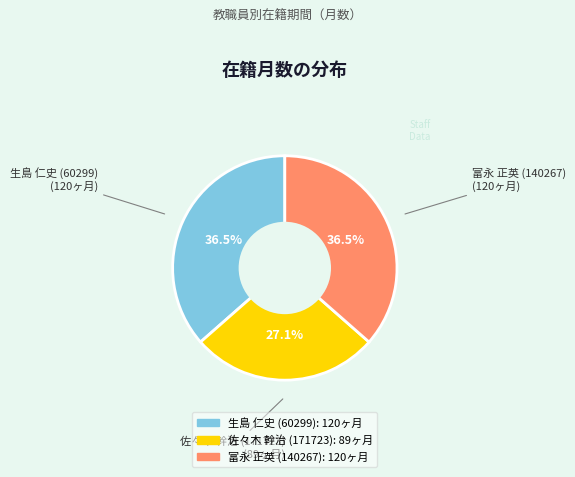

Is 生島 仁史 (60299) the majority of the pie?

No